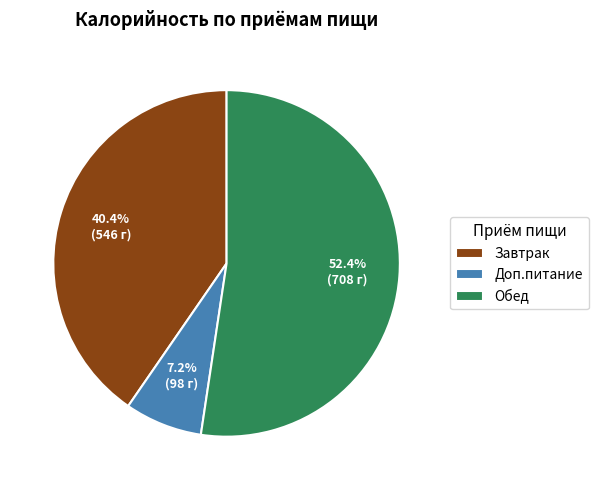

True or false: Завтрак accounts for 40% of the total.

True